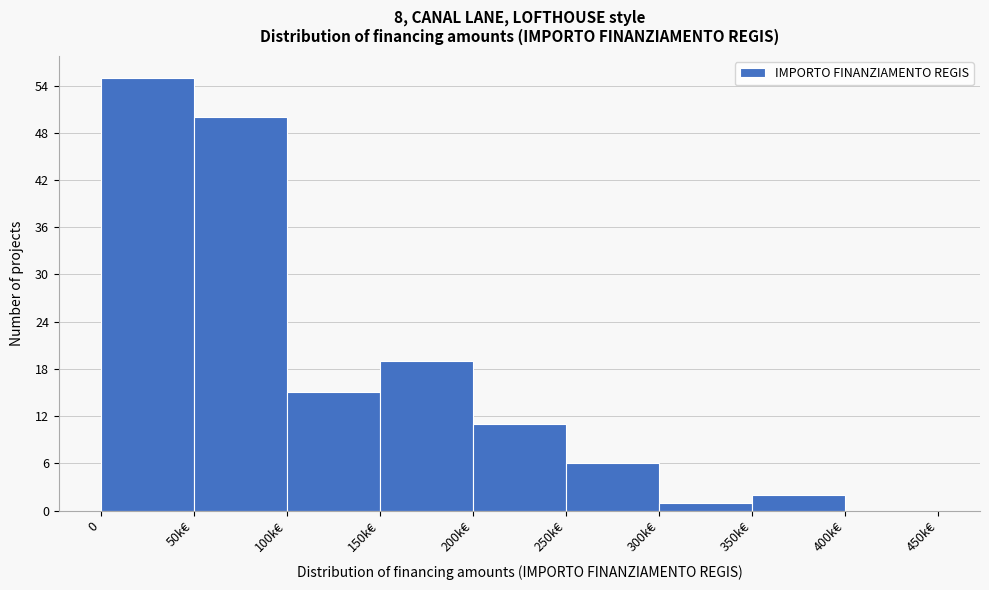

Reading right to left, transcribe all the data shown in this chart.

400k€=0	350k€=2	300k€=1	250k€=6	200k€=11	150k€=19	100k€=15	50k€=50	0=55